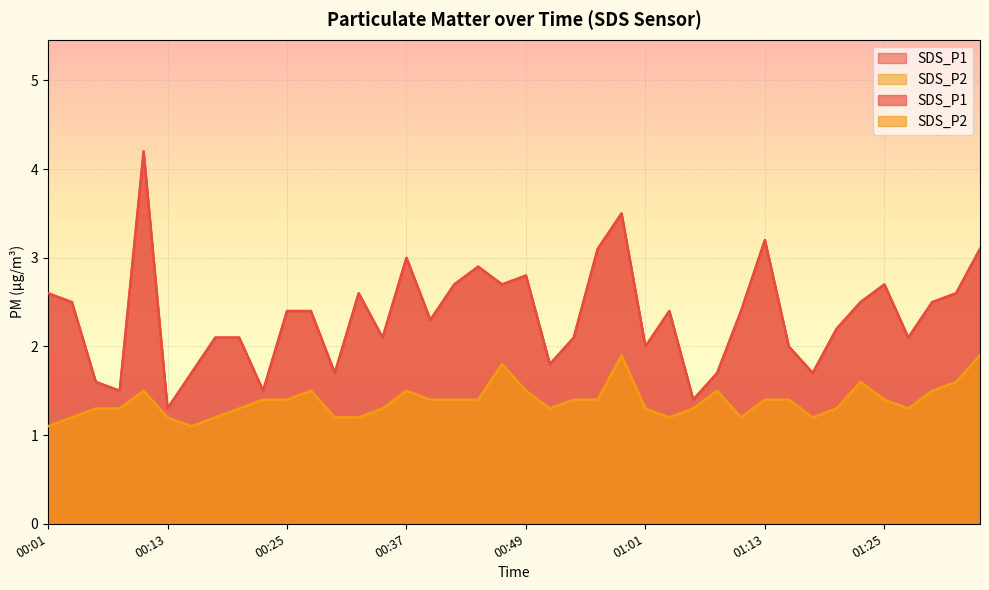

What position from the right is 01:08?

12